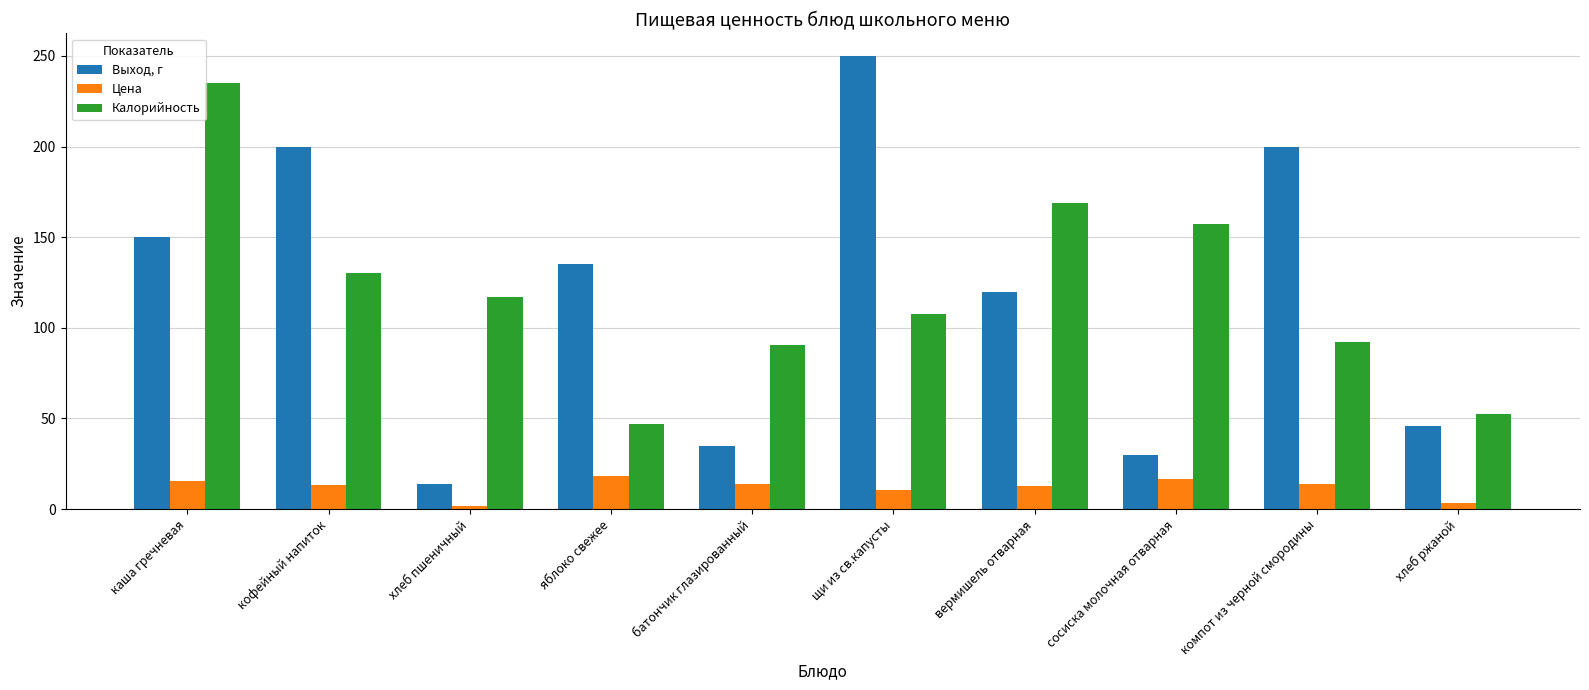

Between кофейный напиток and хлеб пшеничный, which series saw the biggest shift?

Выход, г